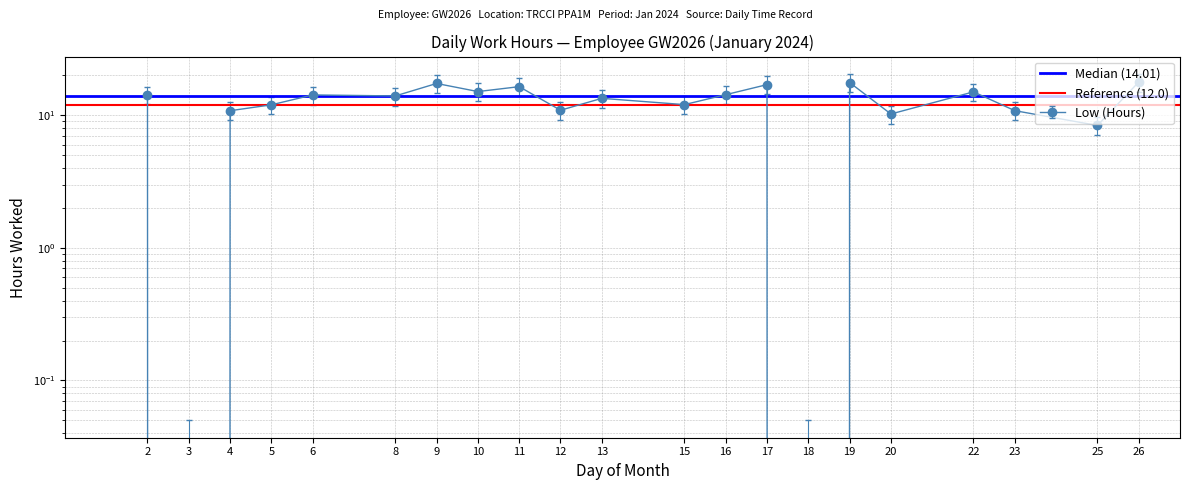

The value of Reference (12.0) at 3 is 2.7. True or false?

False